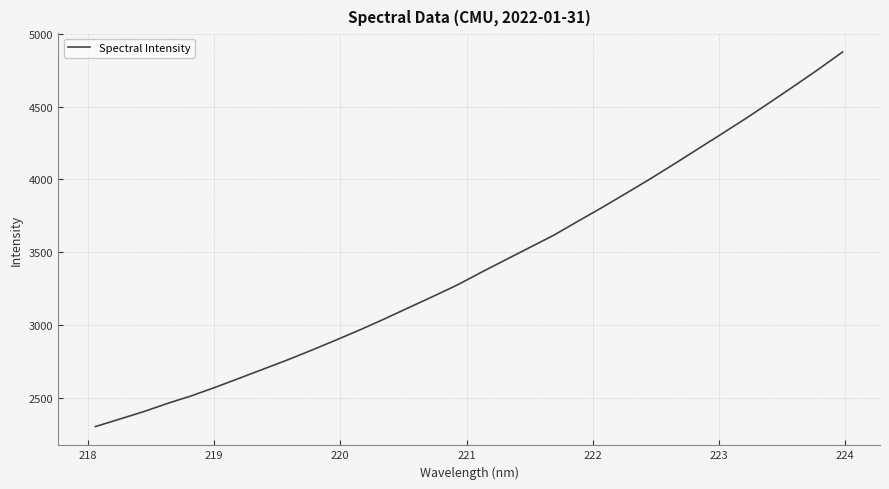

What is the minimum value shown in the chart?

2300.9